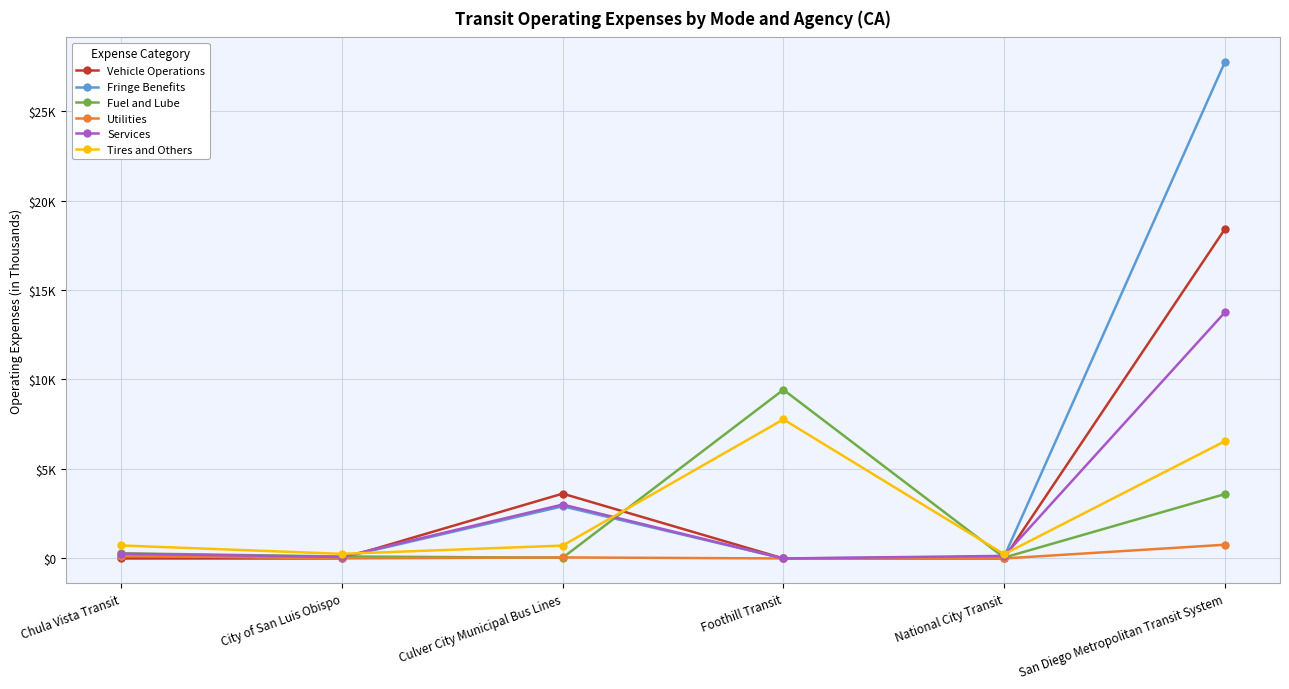

What are all the series names shown in the legend?

Vehicle Operations, Fringe Benefits, Fuel and Lube, Utilities, Services, Tires and Others